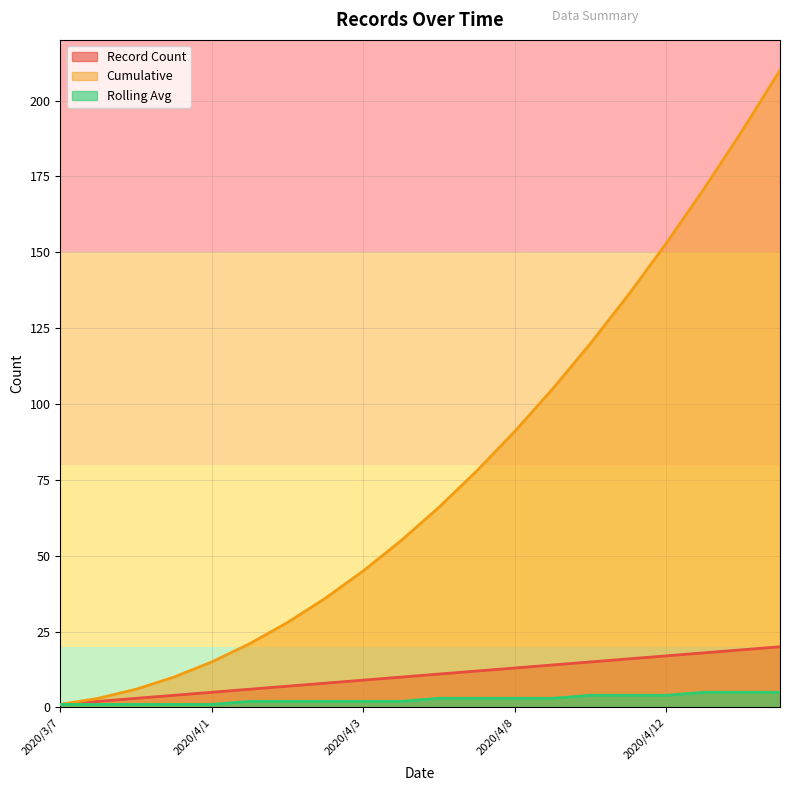

List the series in order of their peak value, highest first.

Cumulative, Record Count, Rolling Avg